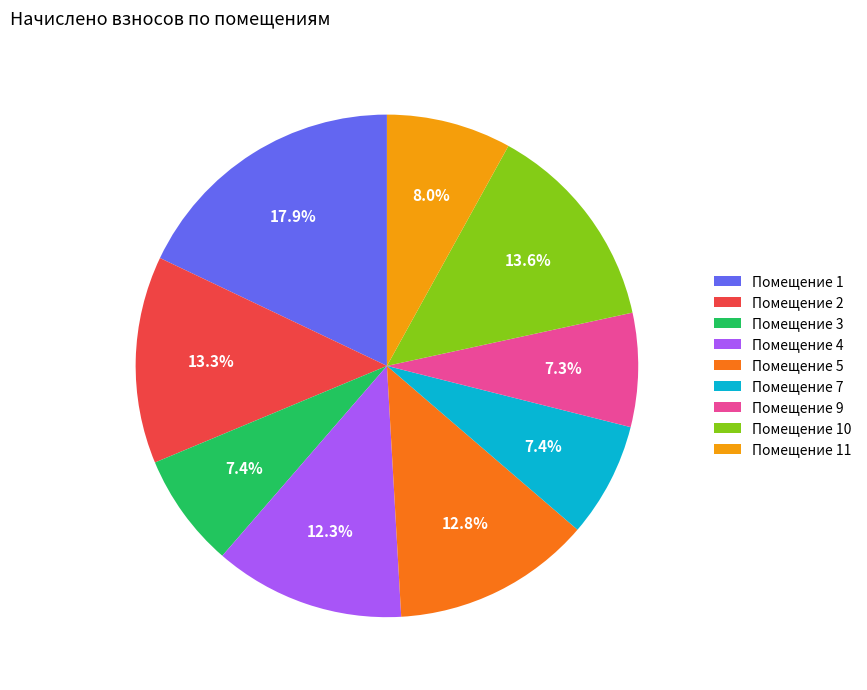

What is the largest slice in the pie chart?

Помещение 1